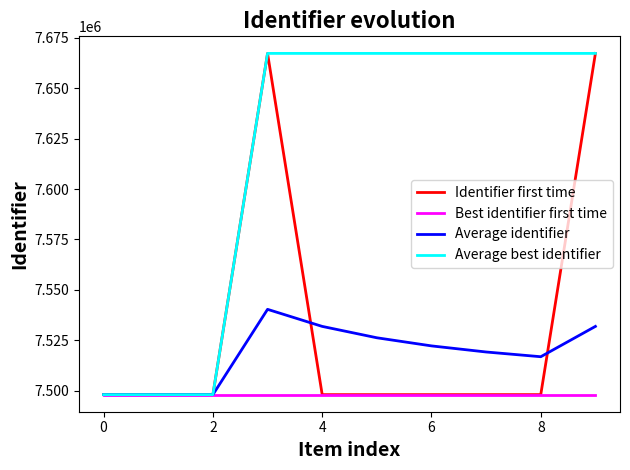

Which series has the largest total across all categories?

Average best identifier